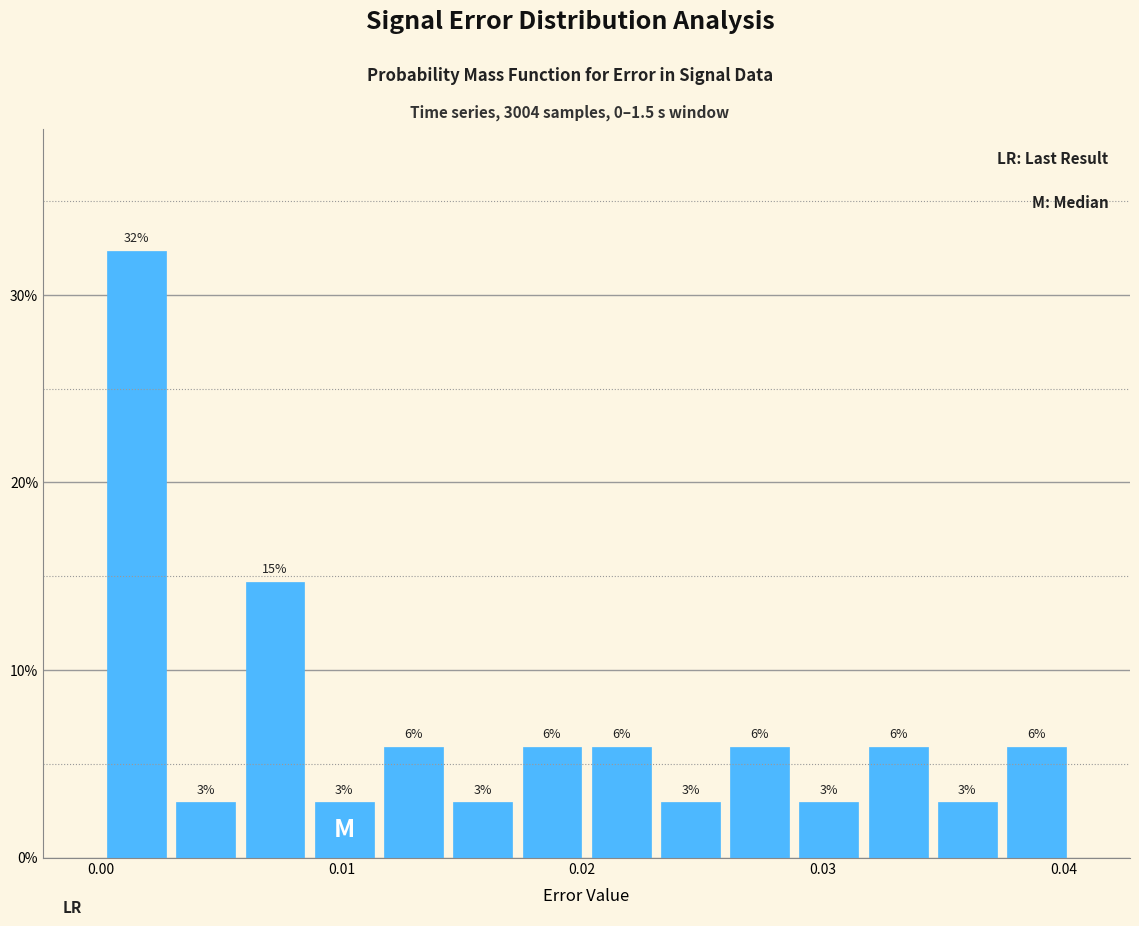

Read against the x-axis, roughly where is the centre of the tallest bar?

0.001